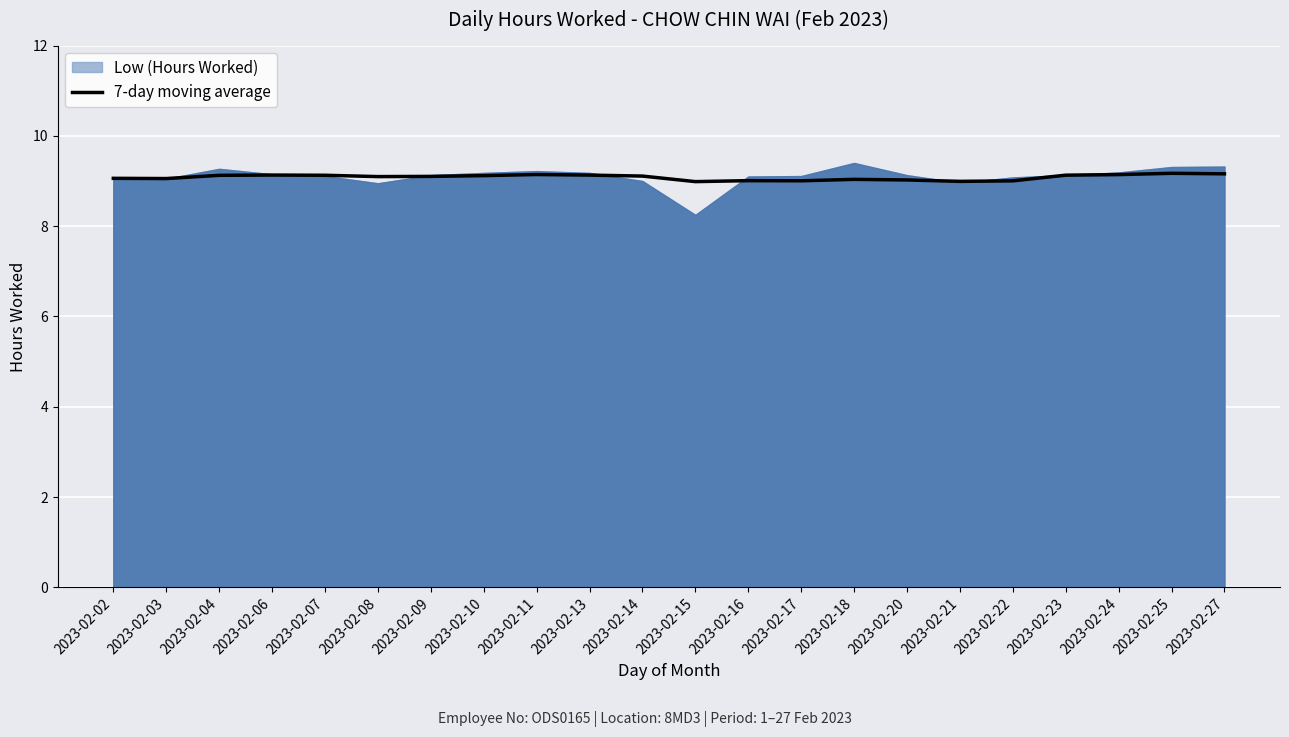

What is the ratio of the value at 2023-02-07 to the value at 2023-02-21?

1.0